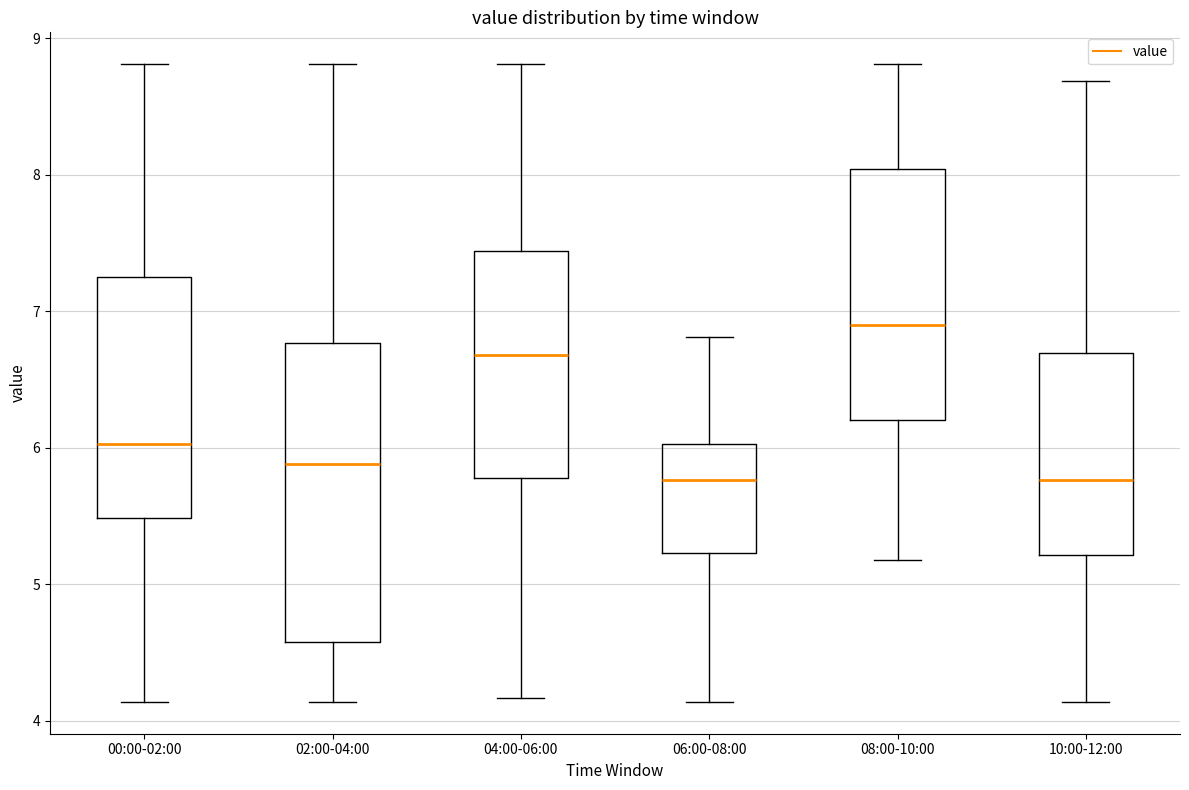

Where is the upper edge of the box for 02:00-04:00 on the y-axis? The values are not printed on the chart, so give them approximately, as read against the axis.

6.8